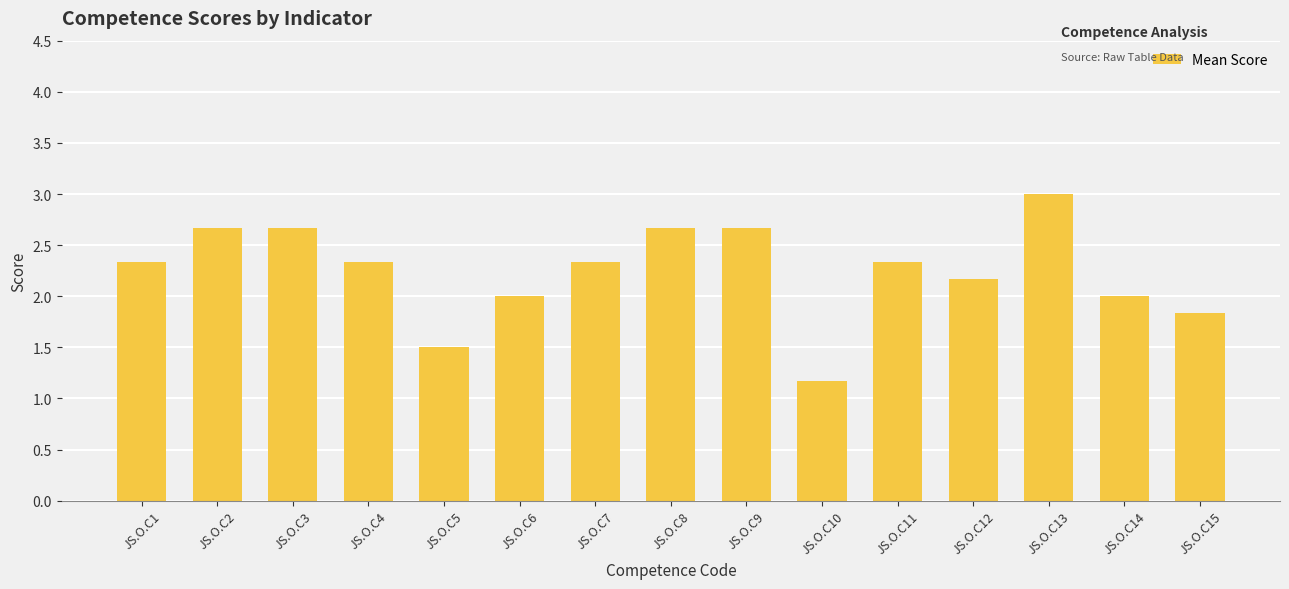

What is the value of the 5th bar from the left?

1.5